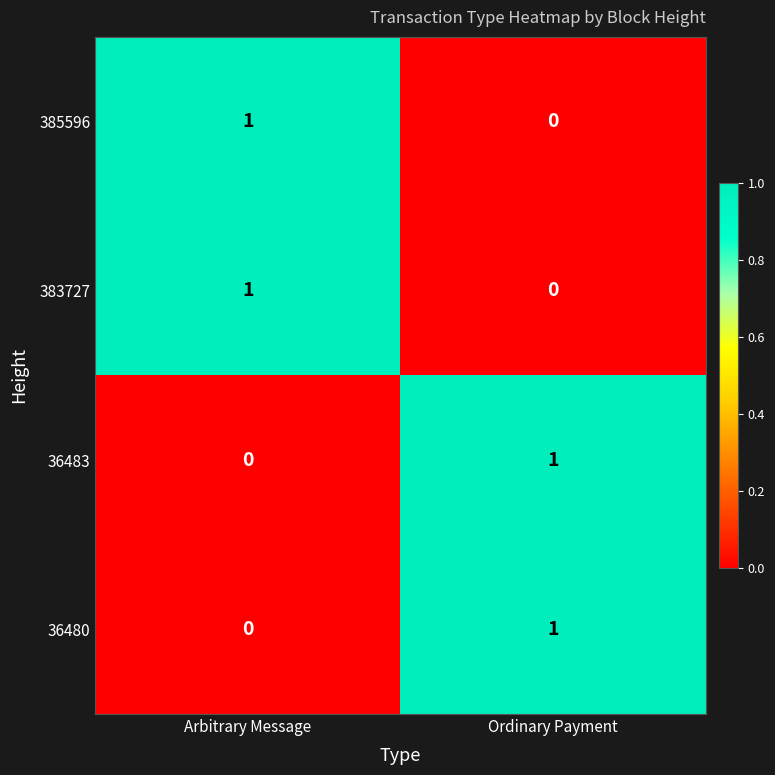

What is the total value across all series at Ordinary Payment?

2